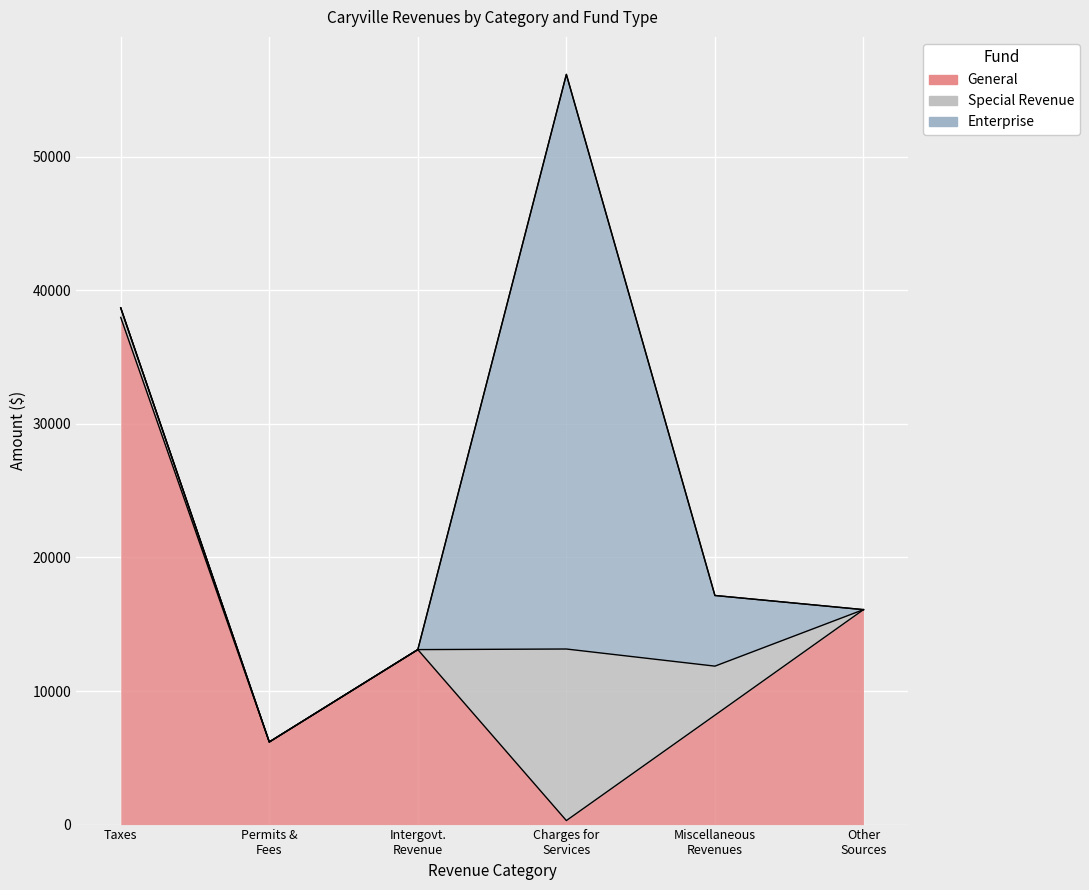

At how many categories does at least one series exceed 27172?

2